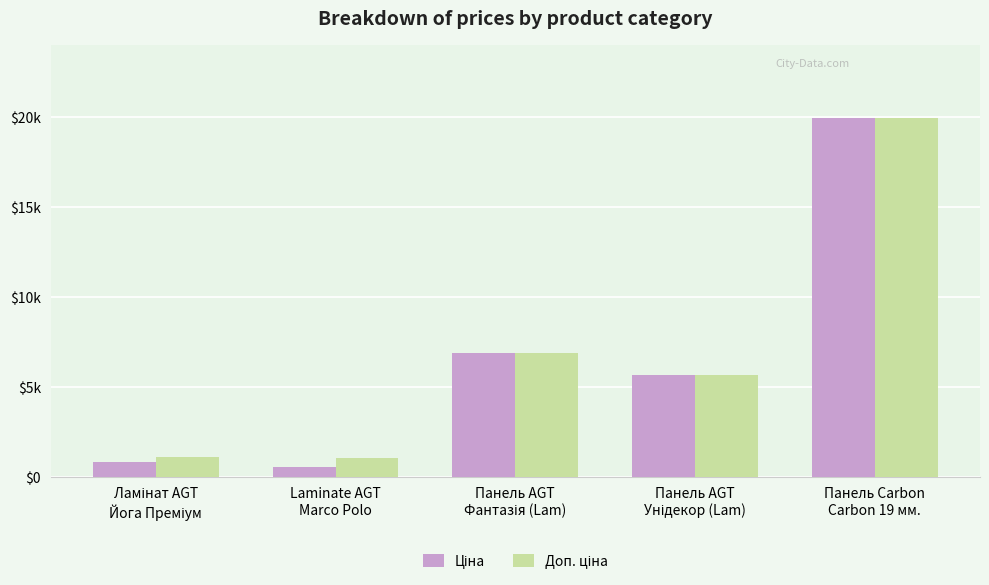

What is the sum of the Ціна values at Ламінат AGT
Йога Преміум and Панель AGT
Унідекор (Lam)?

6492.3